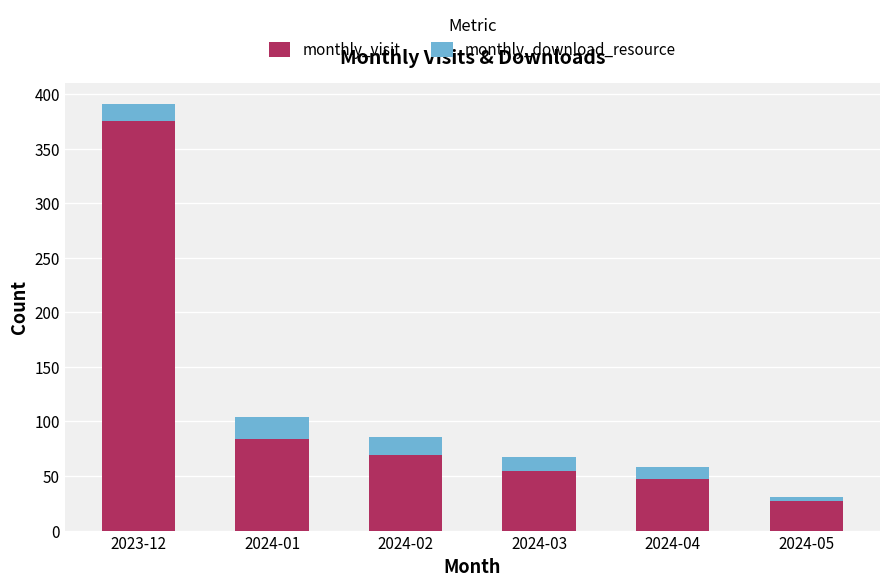

What is the difference between the monthly_visit values at 2024-04 and 2024-02?

22